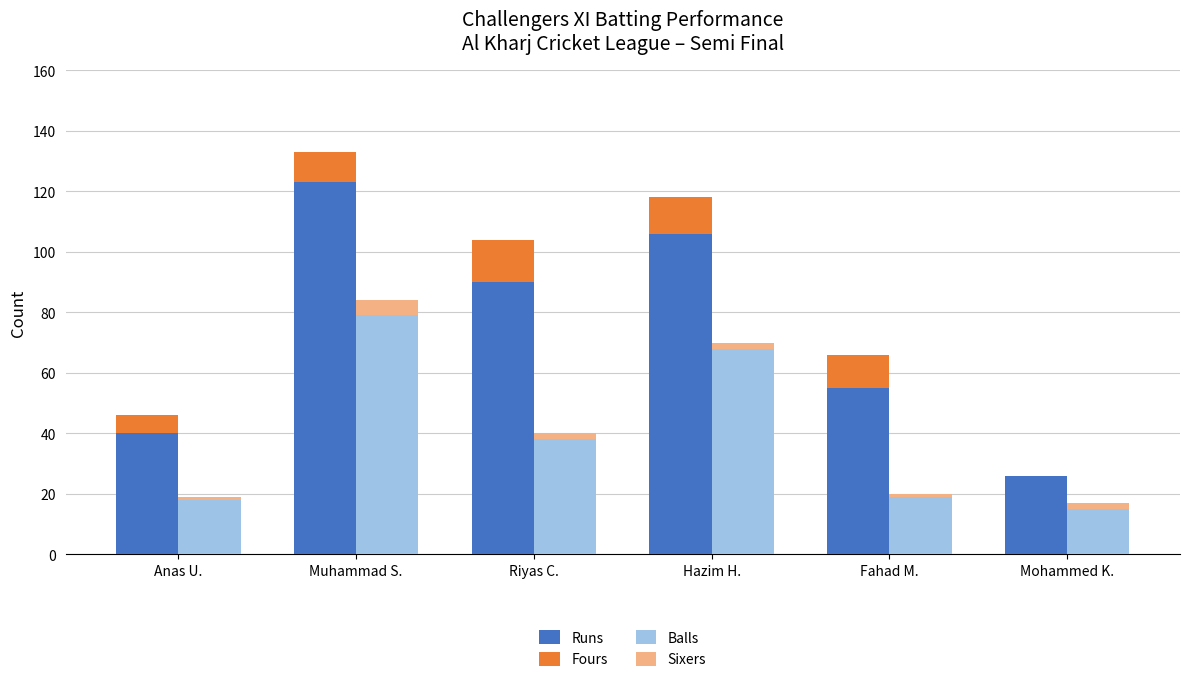

At how many categories does at least one series exceed 102?

2